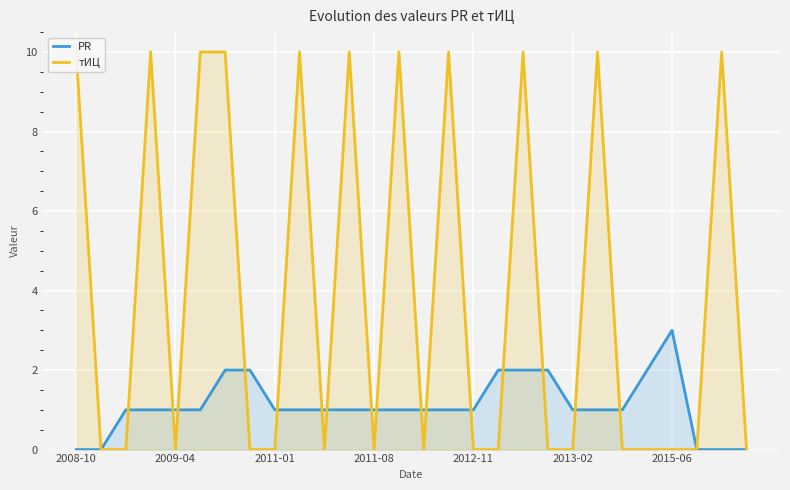

How many intersections are there between PR and тИЦ?

16